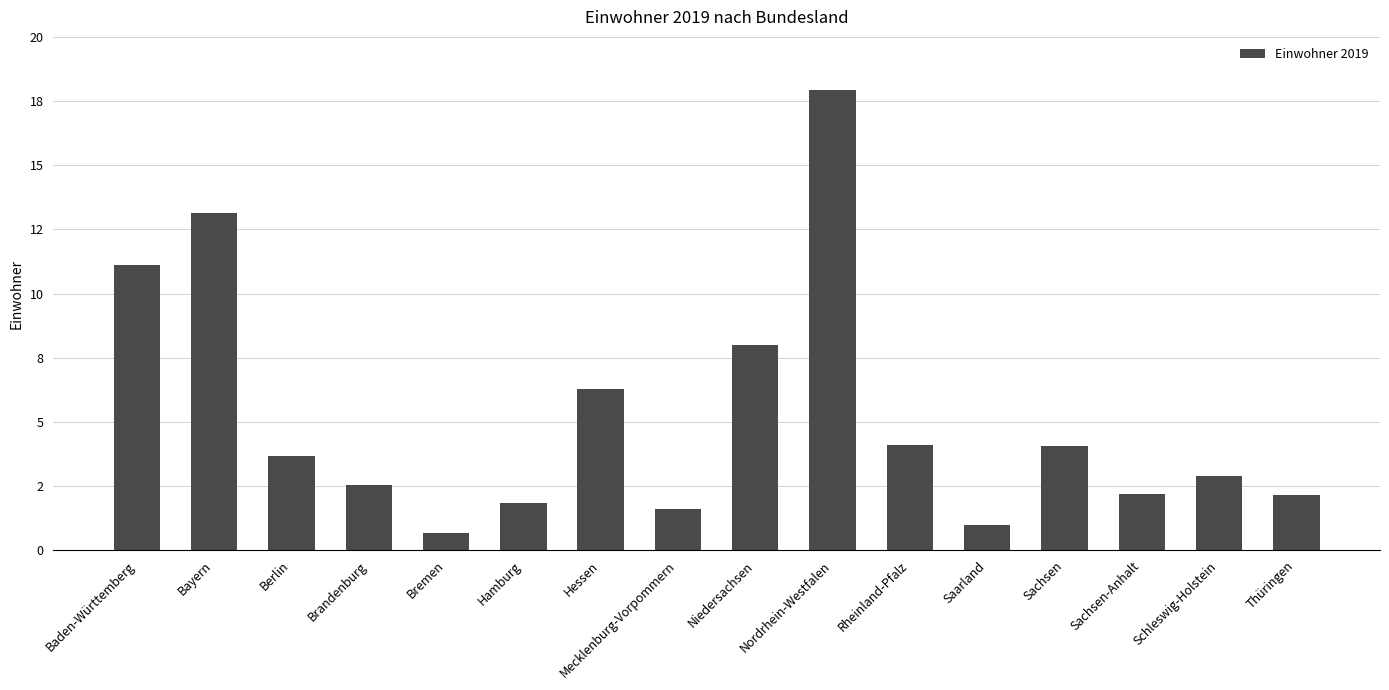

Does the chart contain stacked bars?

No